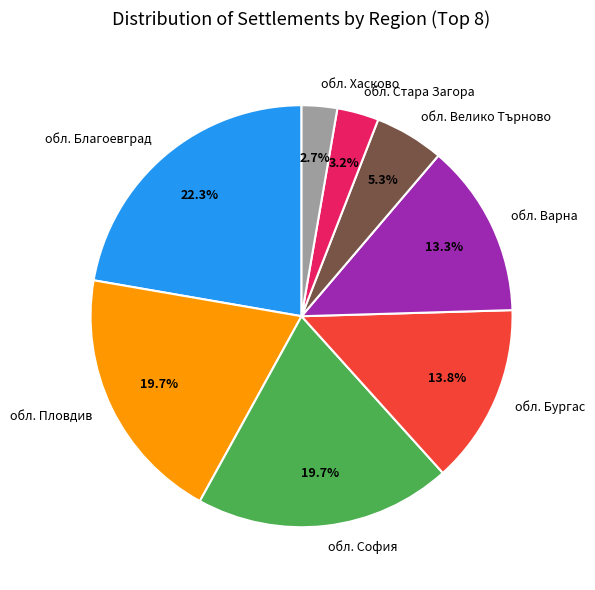

To the nearest percent, what is the difference between the обл. Варна and обл. Стара Загора slice percentages?

10%